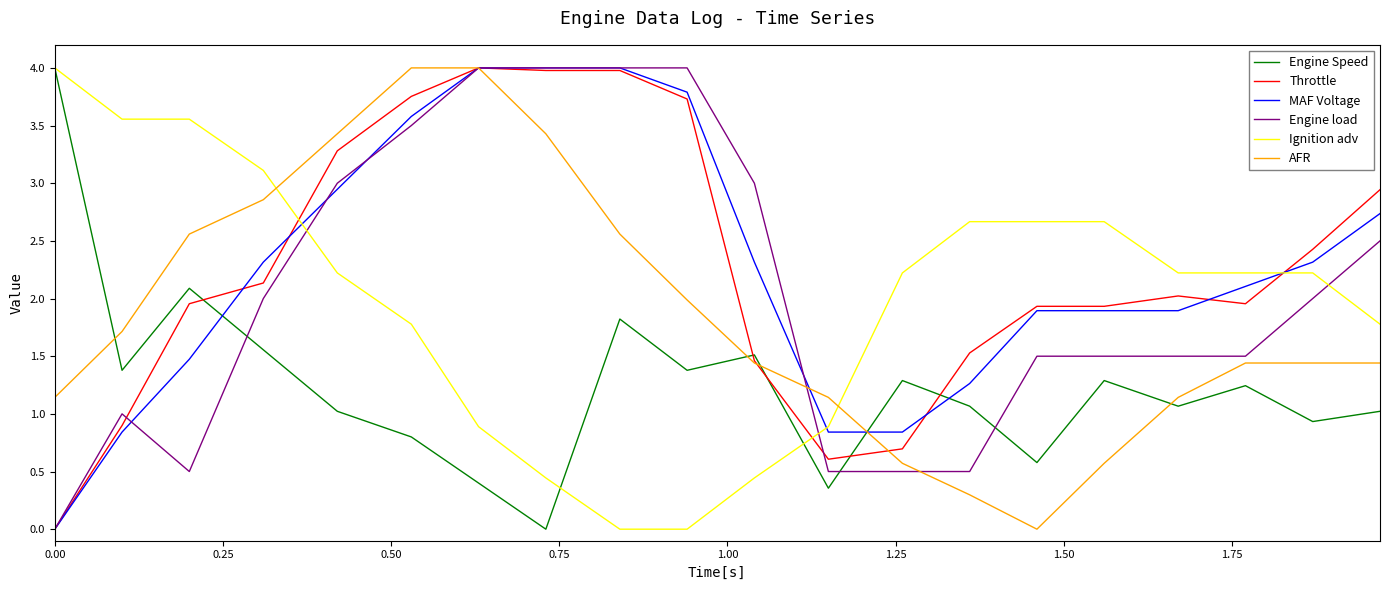

What is the difference between the second highest and second lowest values in the Engine load series?

3.5